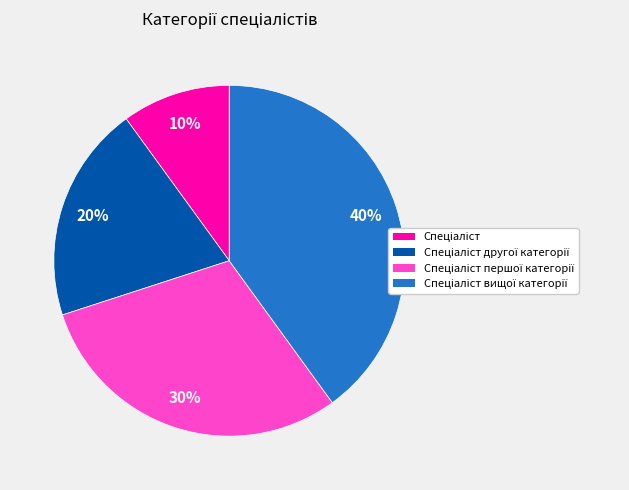

To the nearest percent, what is the average slice percentage?

25%